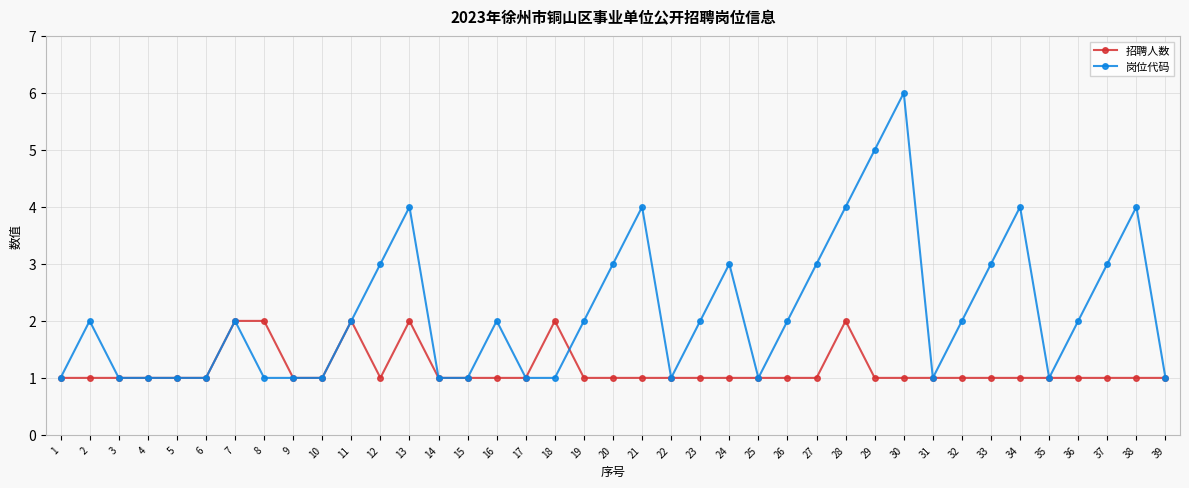

The value of 招聘人数 at 3 is 0. True or false?

False